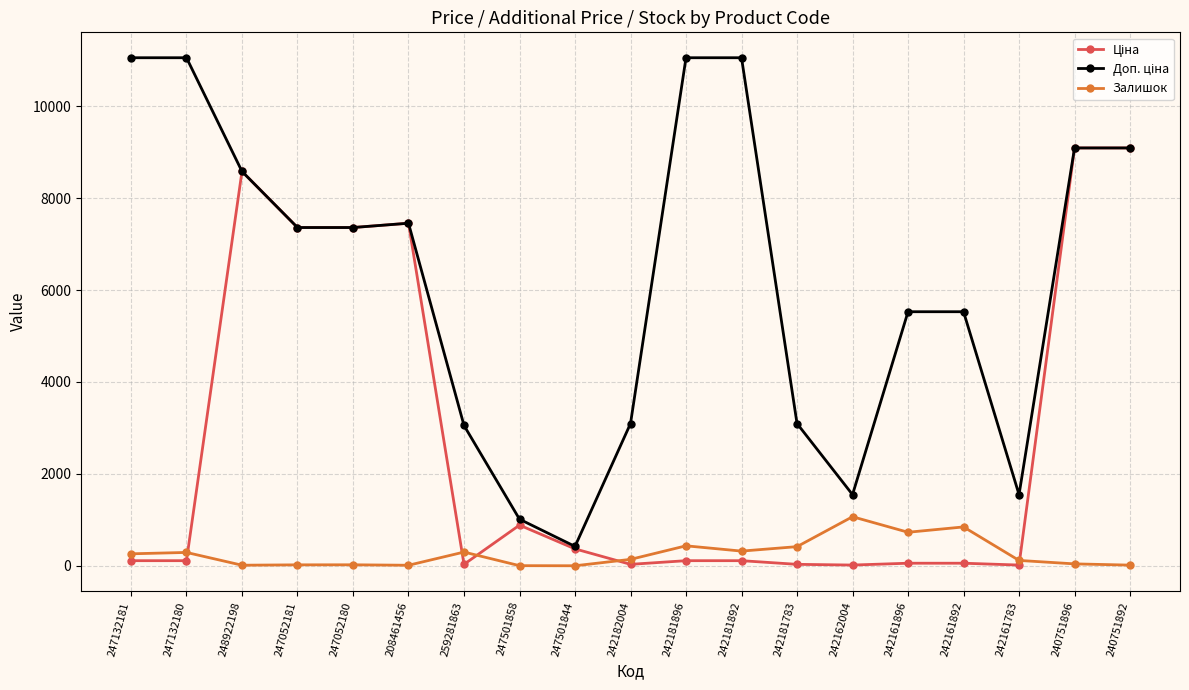

What is the highest value of the Залишок series?

1067.0